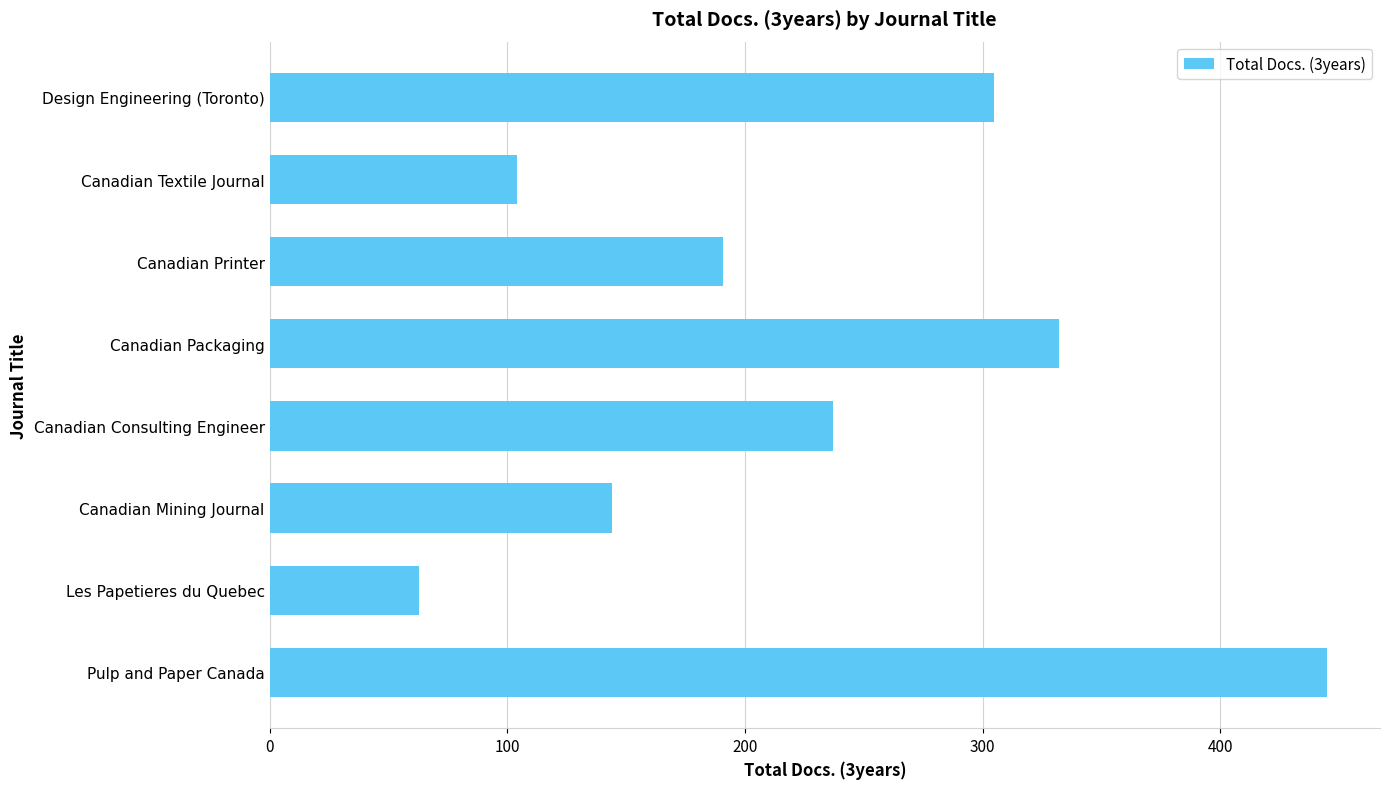

Rank the categories by value from highest to lowest.

Pulp and Paper Canada, Canadian Packaging, Design Engineering (Toronto), Canadian Consulting Engineer, Canadian Printer, Canadian Mining Journal, Canadian Textile Journal, Les Papetieres du Quebec